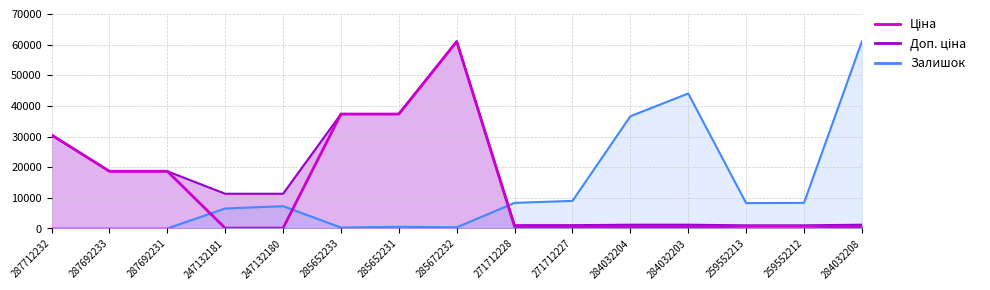

At which label does Залишок (scaled) reach its minimum?

287712232